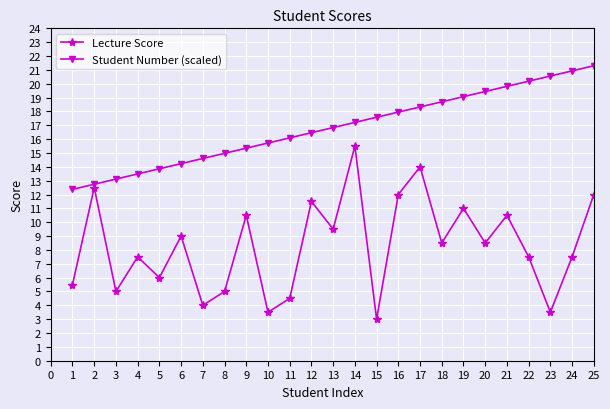

Between 7 and 21, which series saw the biggest shift?

Lecture Score